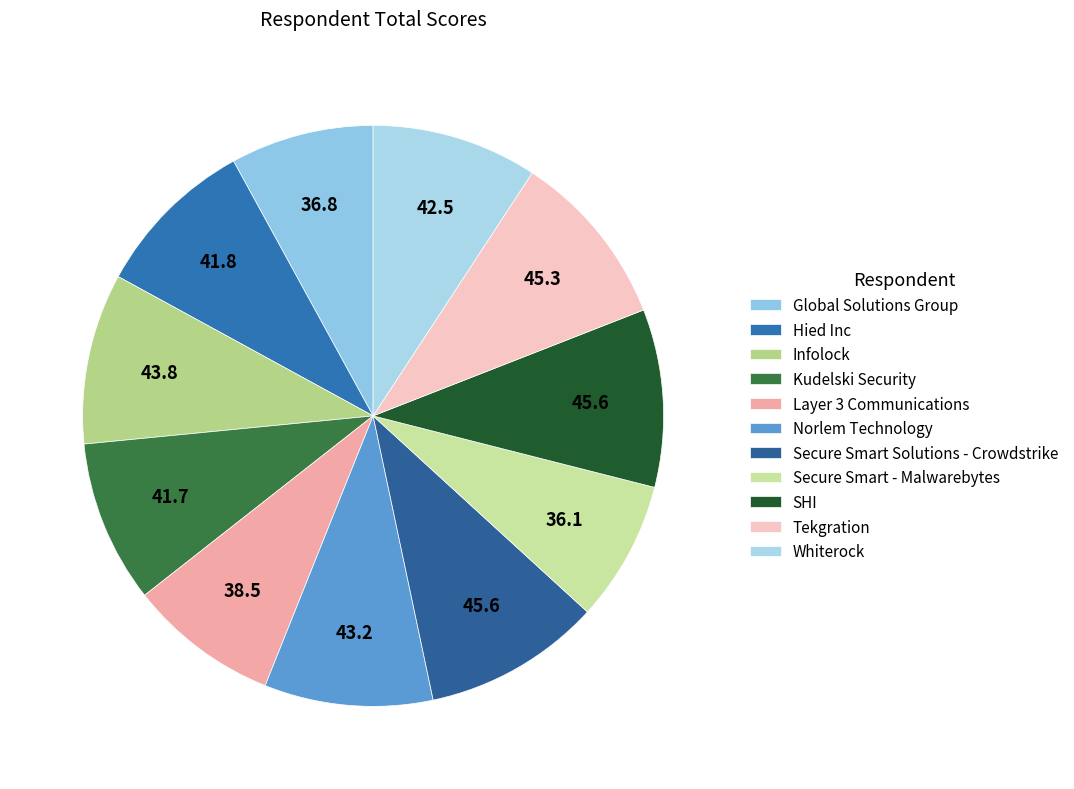

Rank the categories by value from lowest to highest.

Secure Smart - Malwarebytes, Global Solutions Group, Layer 3 Communications, Kudelski Security, Hied Inc, Whiterock, Norlem Technology, Infolock, Tekgration, Secure Smart Solutions - Crowdstrike, SHI